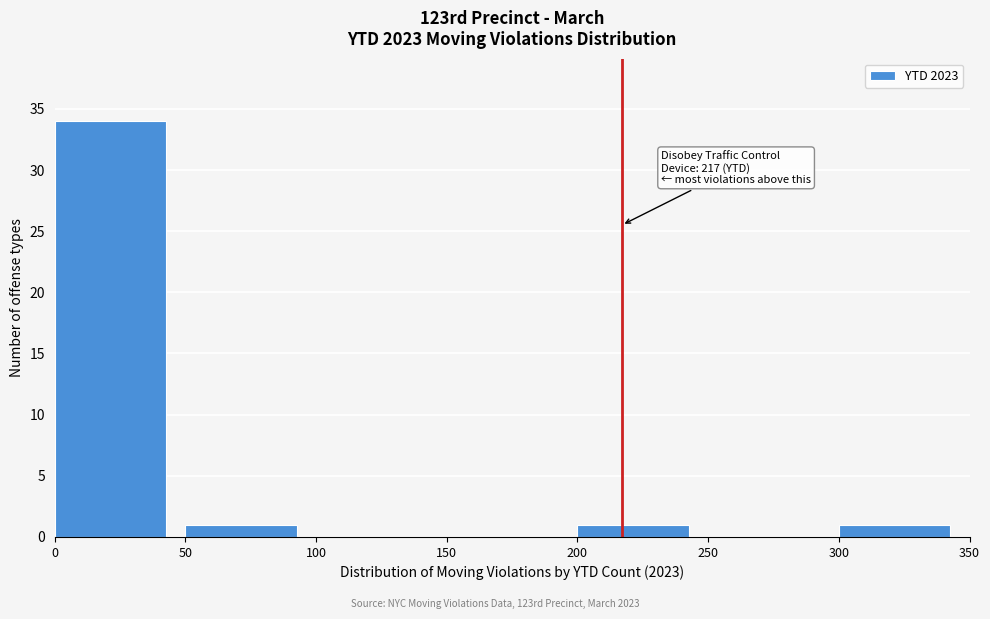

Over which range of the x-axis is the bar tallest?

0 to 50